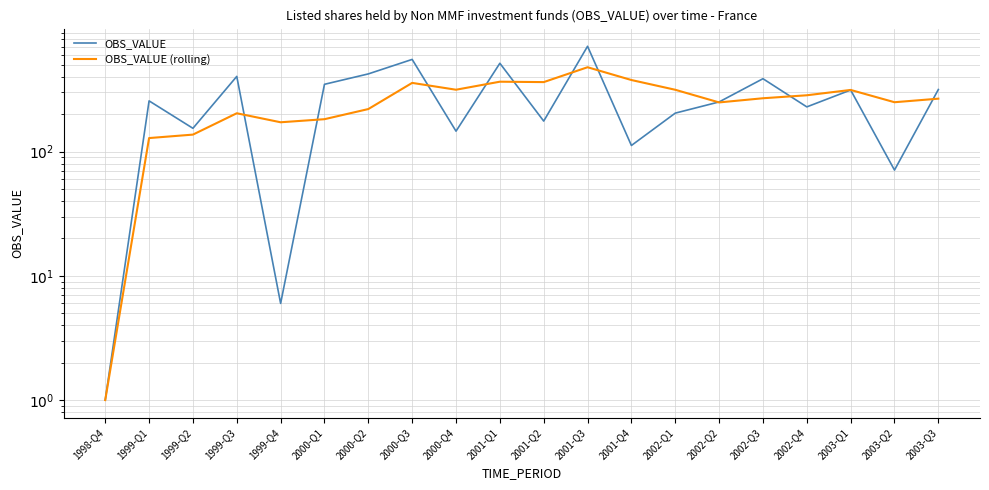

Which series has the largest total across all categories?

OBS_VALUE